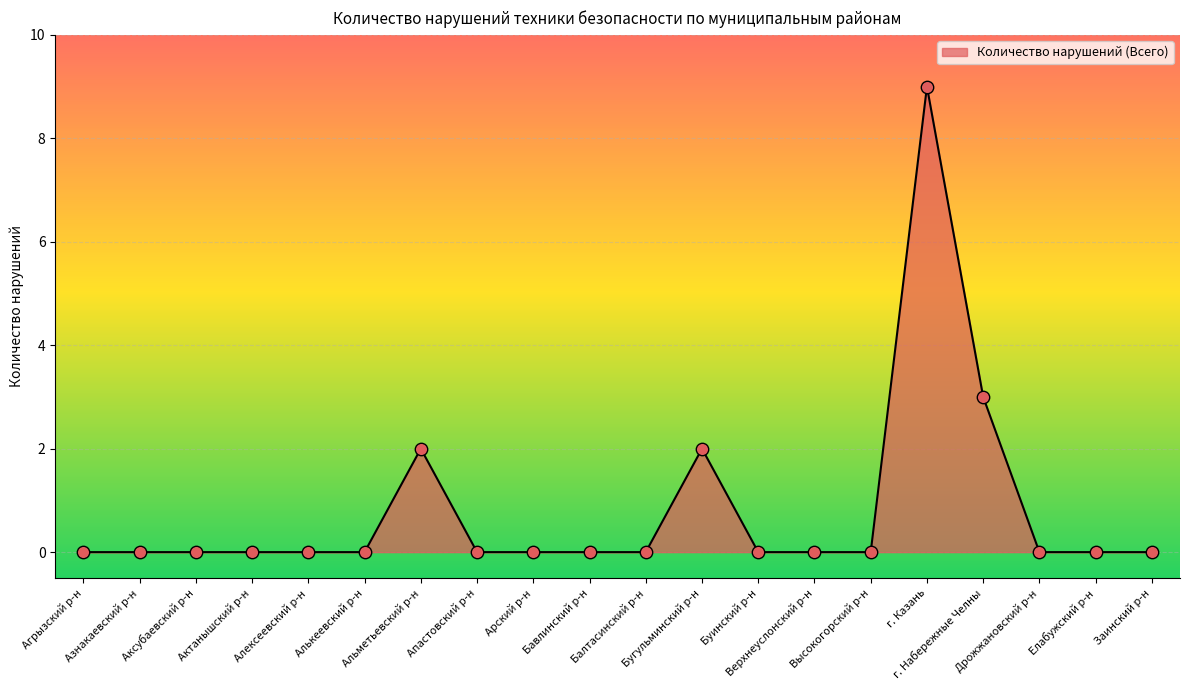

What is the difference between the maximum and minimum values?

9